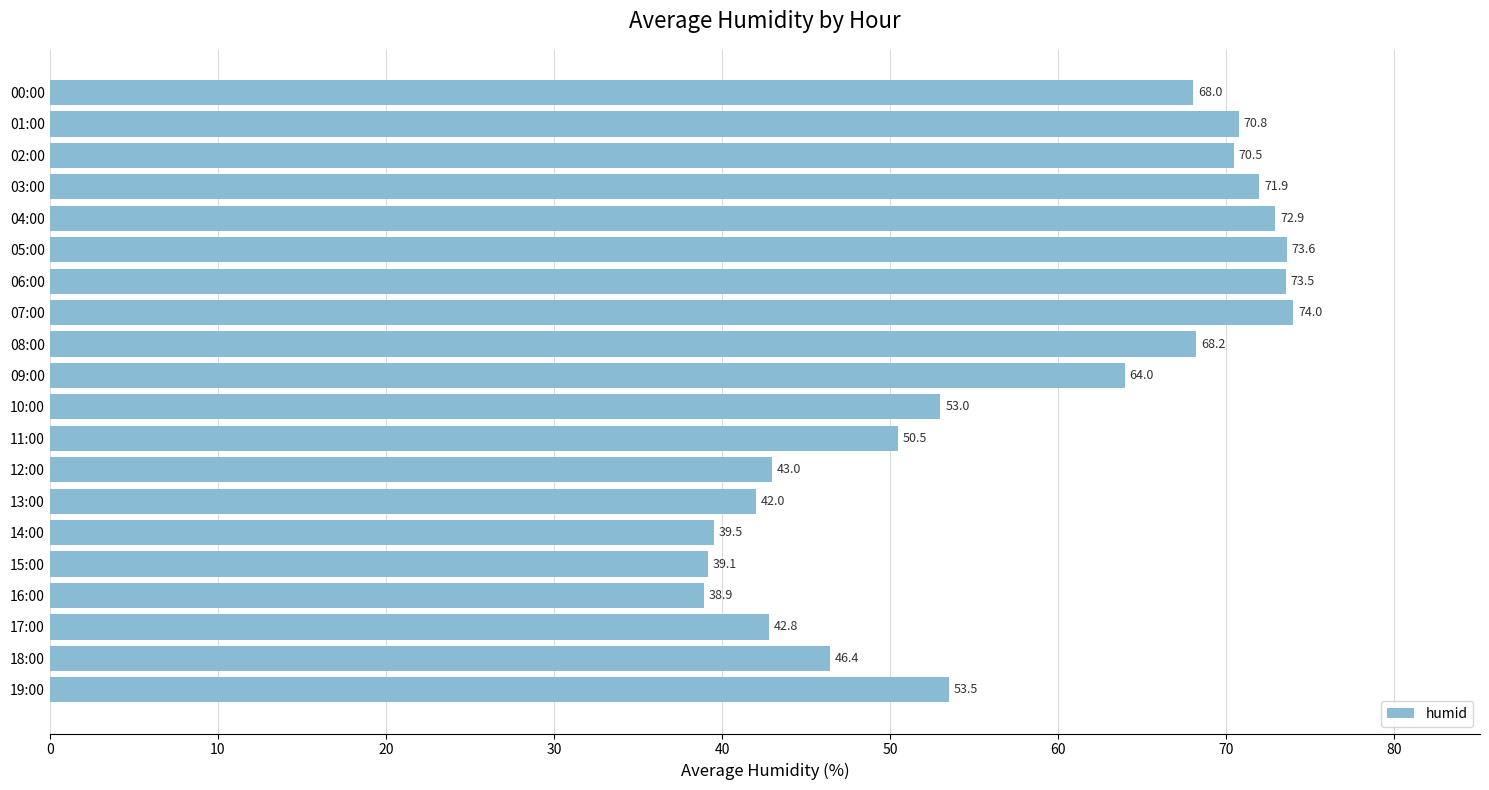

How many bars are there in total?

20